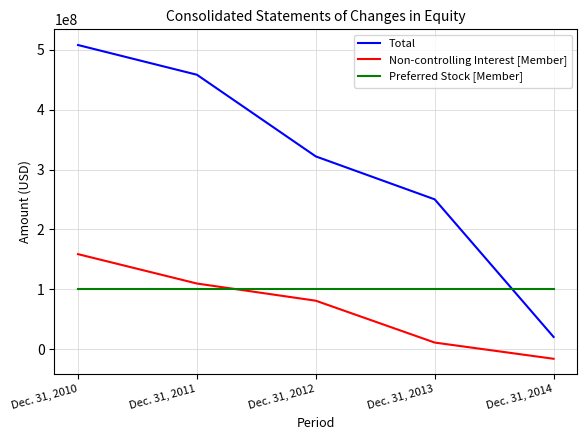

Which series has the largest total across all categories?

Total